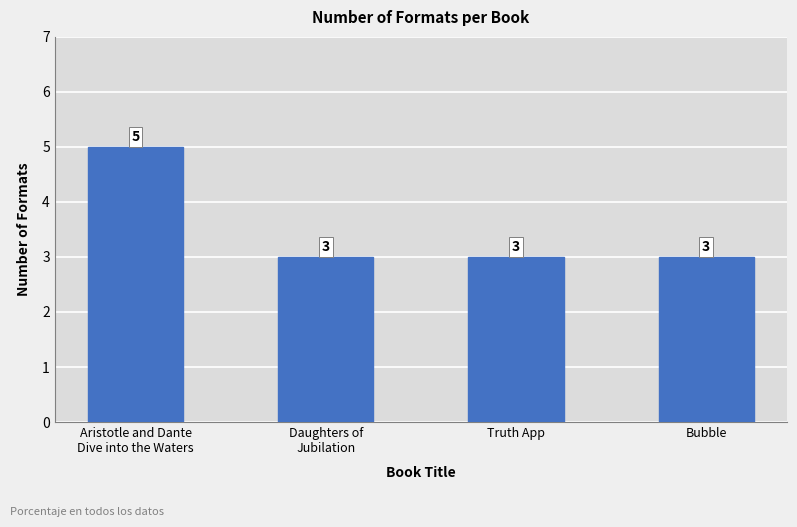

The value at Aristotle and Dante
Dive into the Waters is 5. True or false?

True